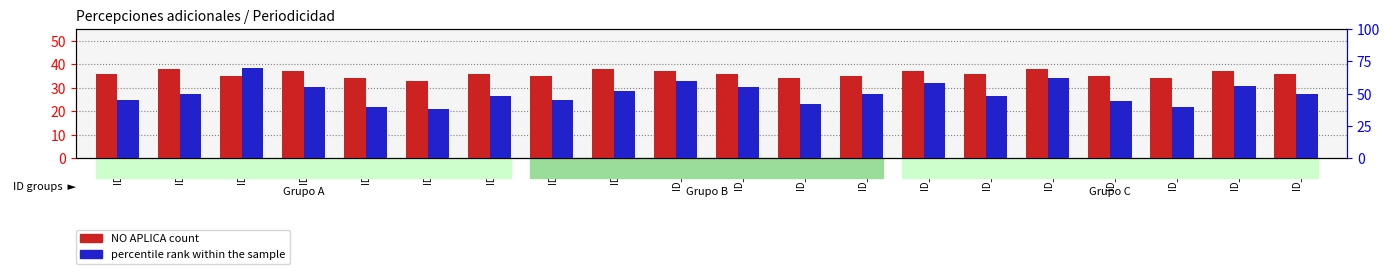

Which category has the lowest value across all series?

ID_6